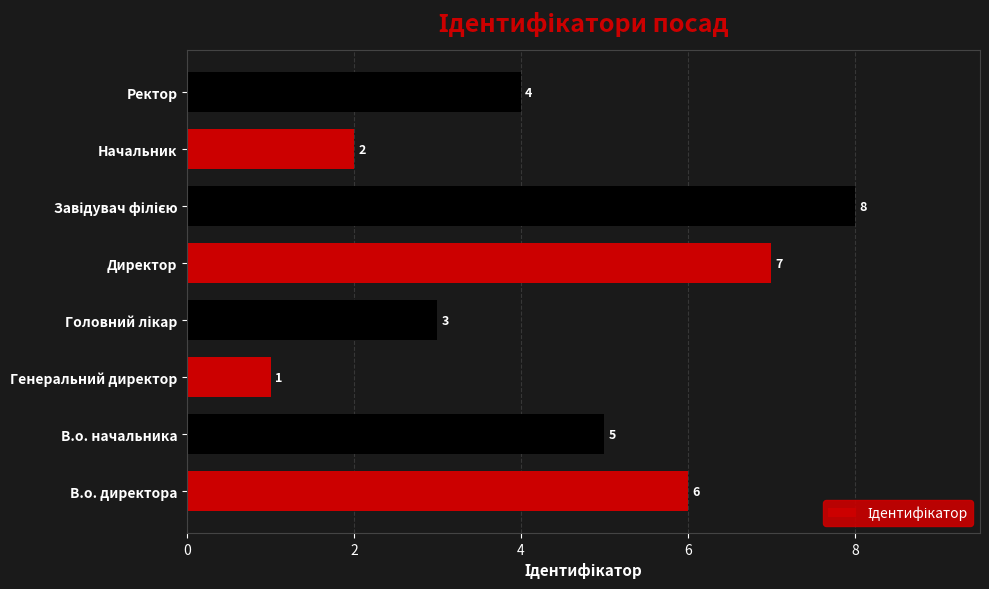

What is the sum of all values?

36